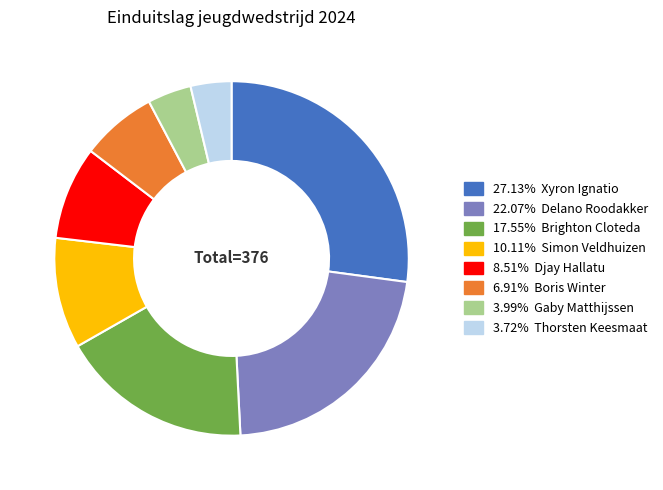

Does any single category account for the majority?

No